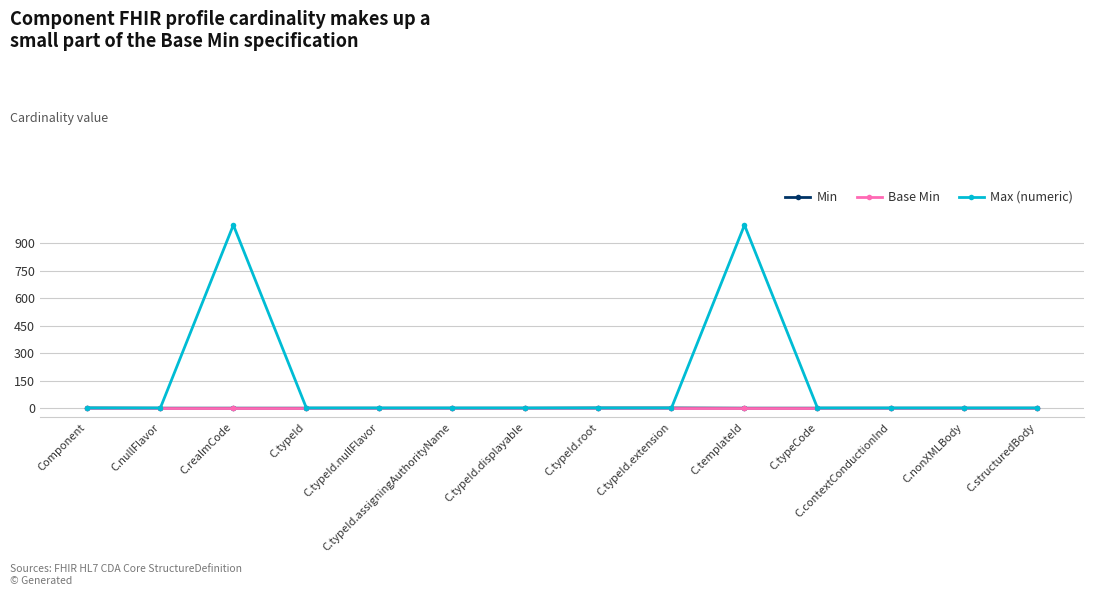

What are all the series names shown in the legend?

Min, Base Min, Max (numeric)